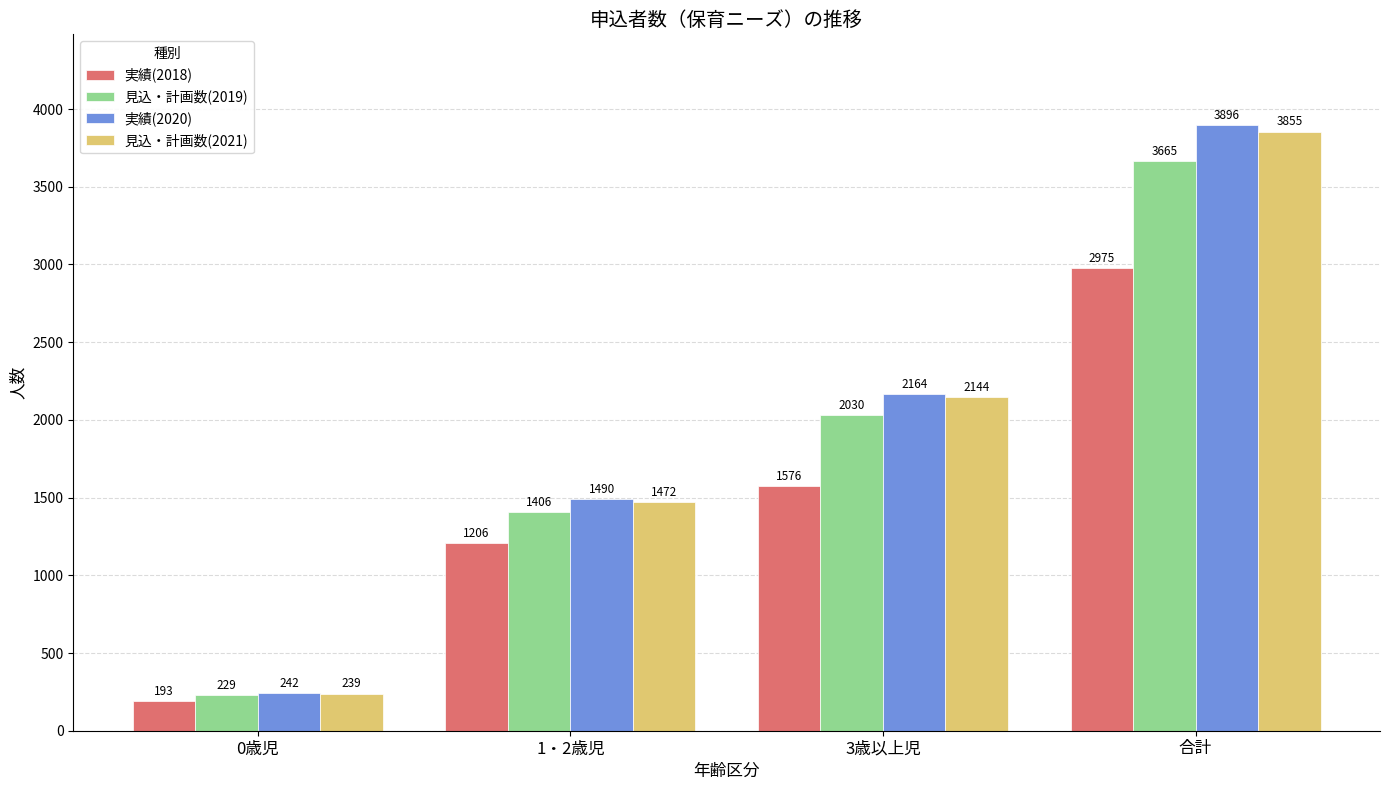

At which label does 実績(2020) reach its peak?

合計